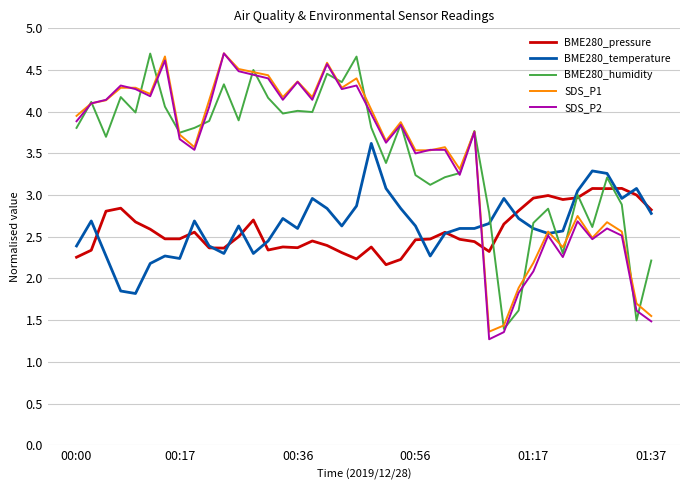

What is the smallest value displayed?

1.3